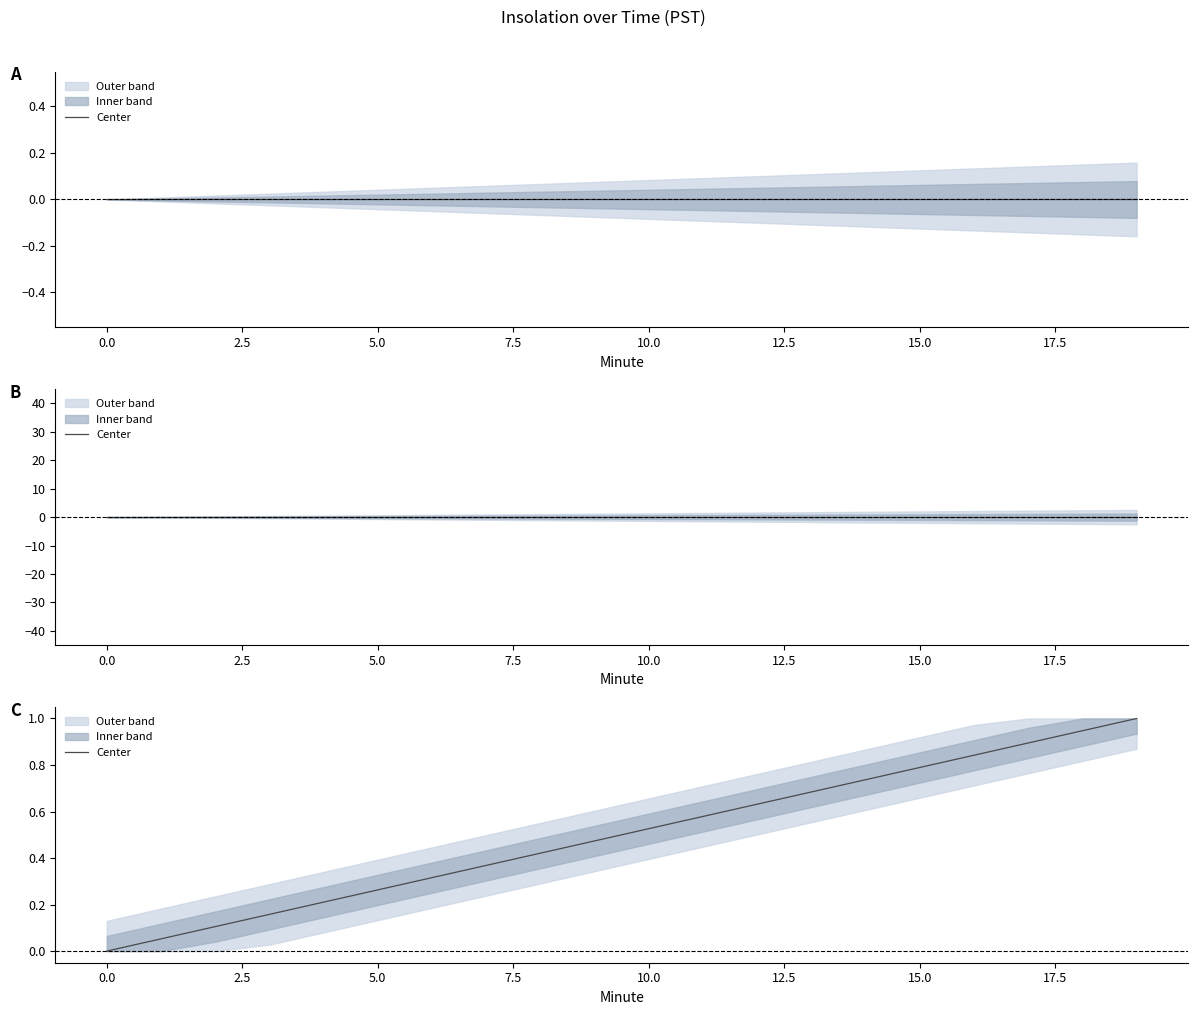

Is this an area chart (filled region under the line)?

No